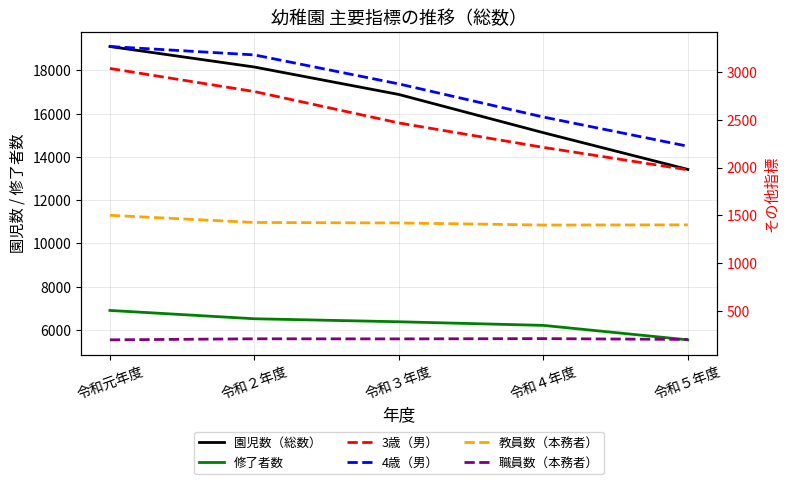

How many distinct data groups are displayed?

6